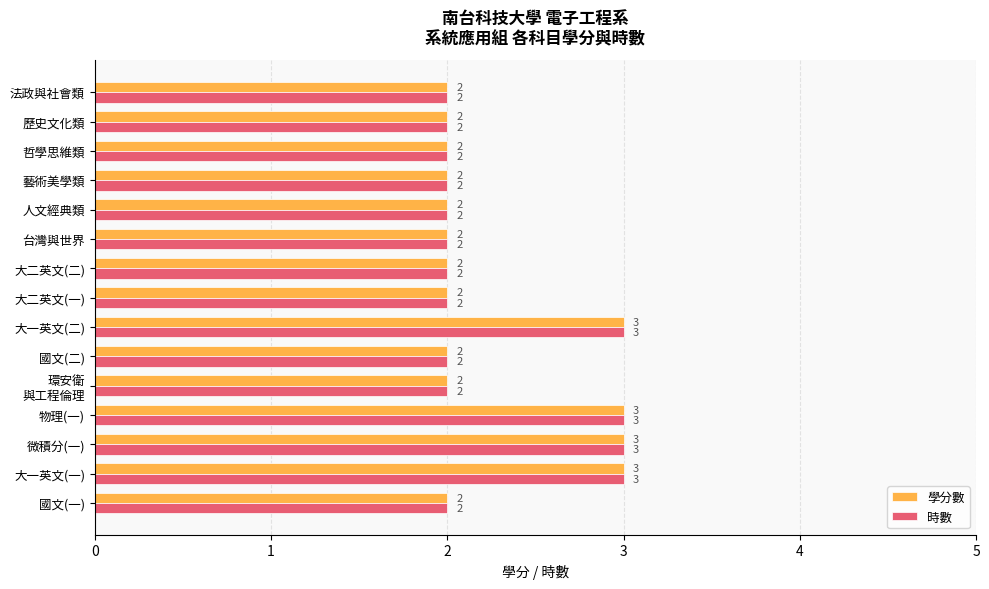

Is the value of 學分數 at 物理(一) greater than the value of 時數 at 國文(一)?

Yes